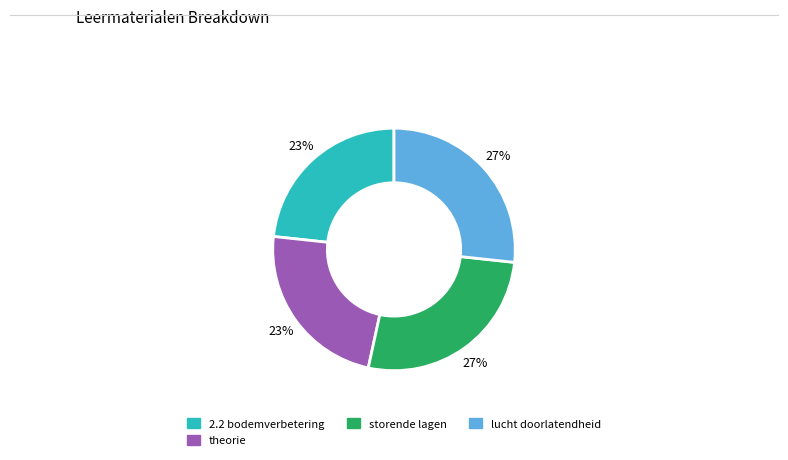

To the nearest percent, what is the average slice percentage?

25%